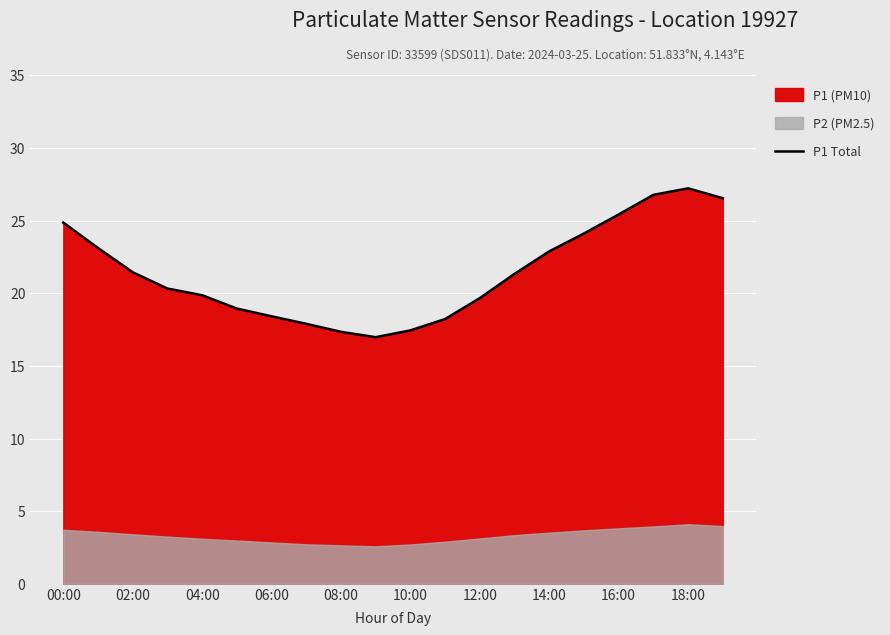

How many interior local valleys (lower than both neighbors) does the data have?

1